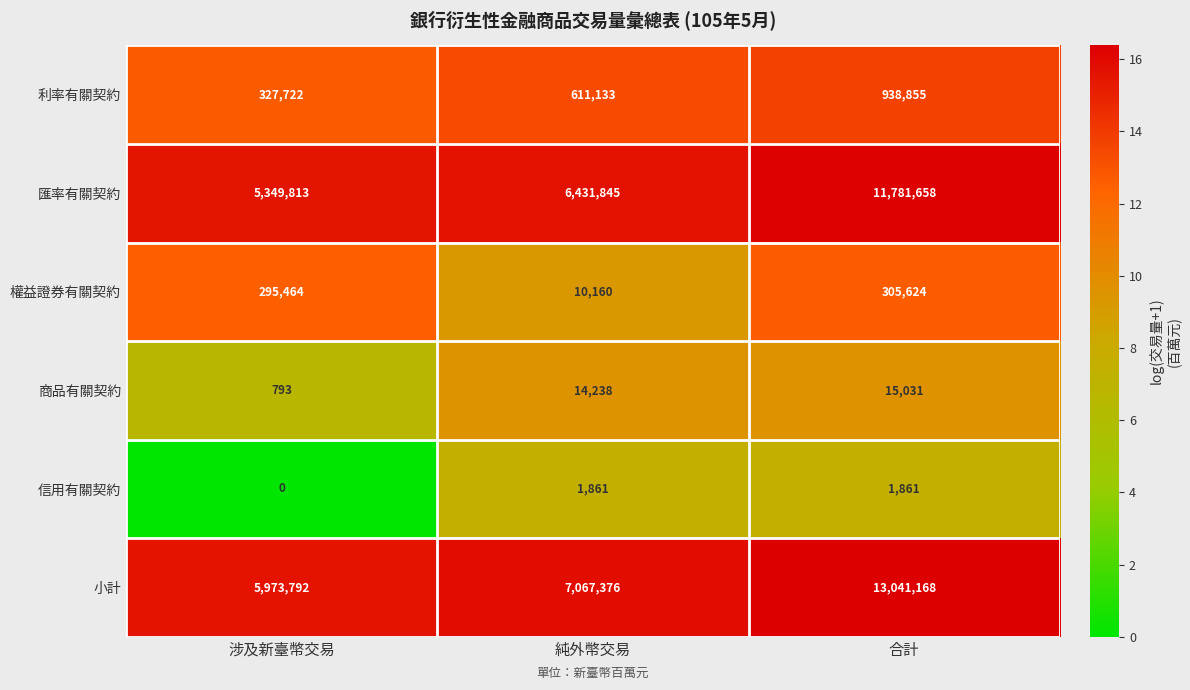

At 純外幣交易, list the series in order from largest to smallest.

小計, 匯率有關契約, 利率有關契約, 商品有關契約, 權益證券有關契約, 信用有關契約